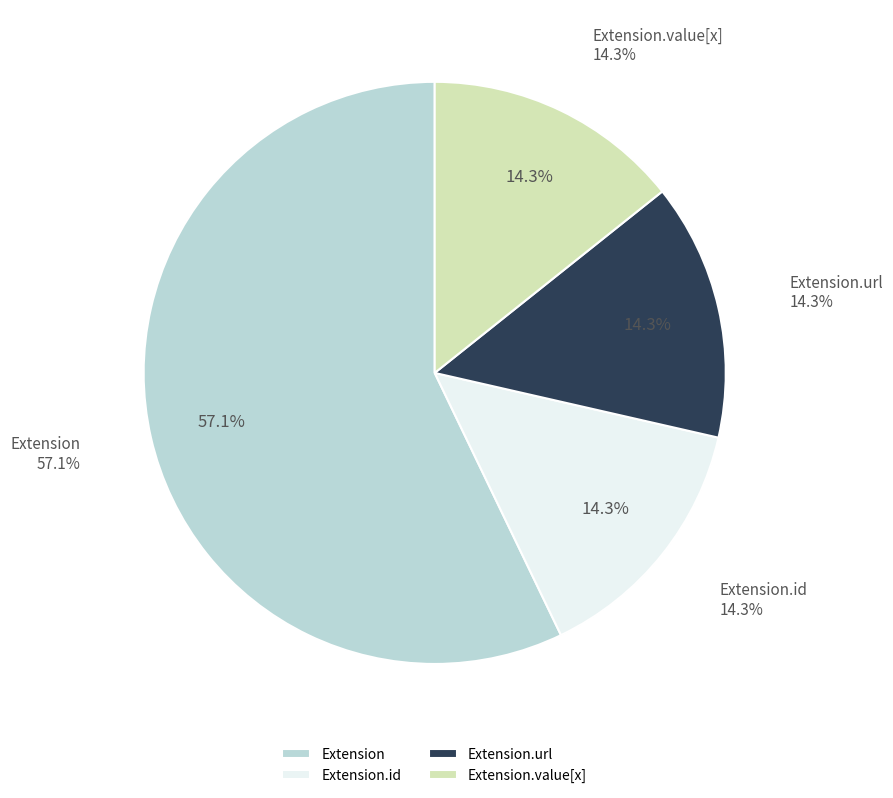

Does Extension.extension account for over 50% of the chart?

No